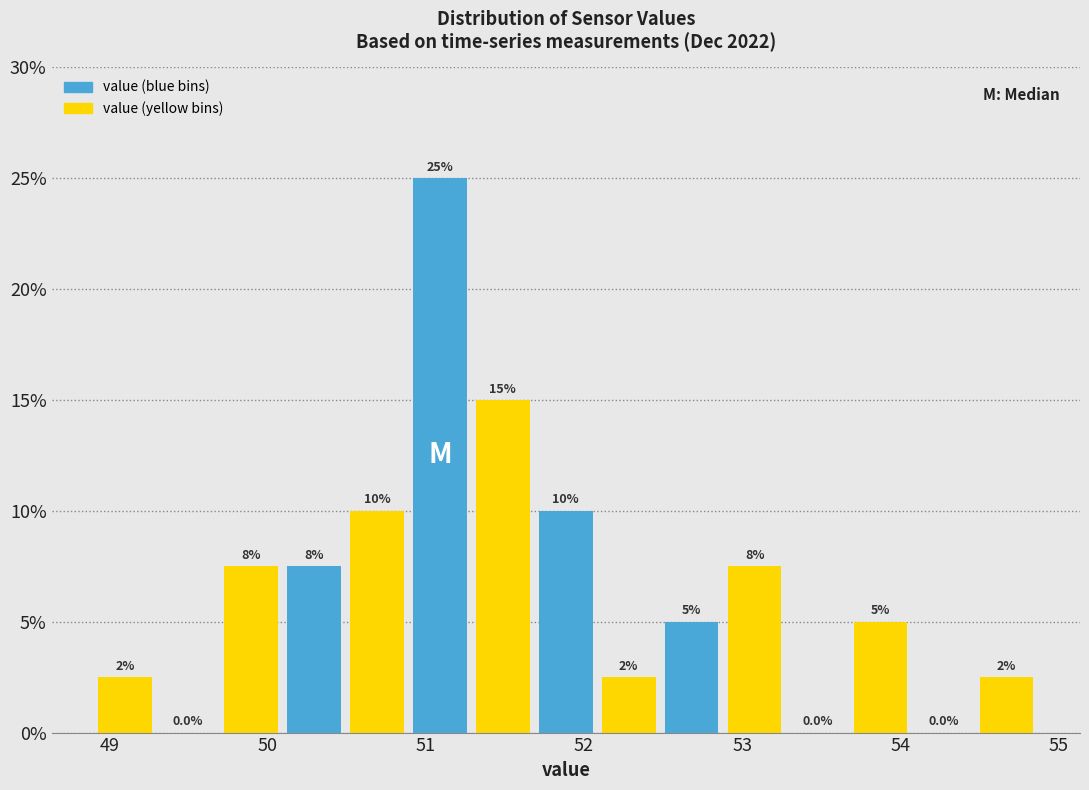

Read against the x-axis, roughly where is the centre of the tallest bar?

51.1